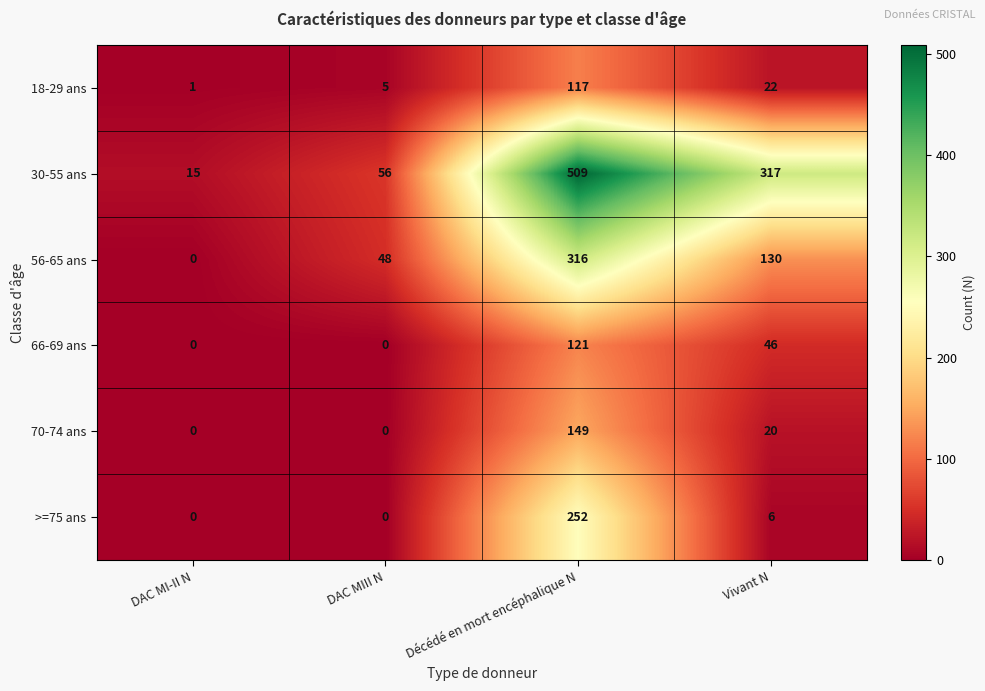

The value of 70-74 ans at DAC MI-II N is -60. True or false?

False